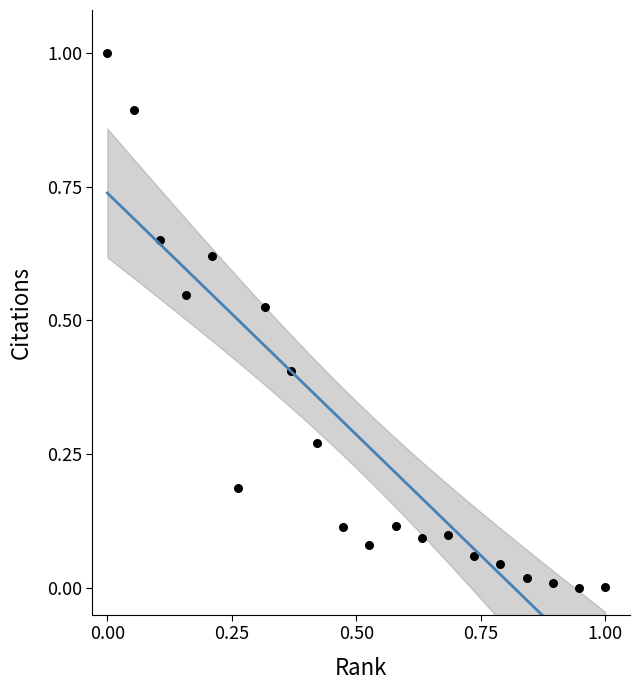

What is the range of Y values (max minus min)?

1.0